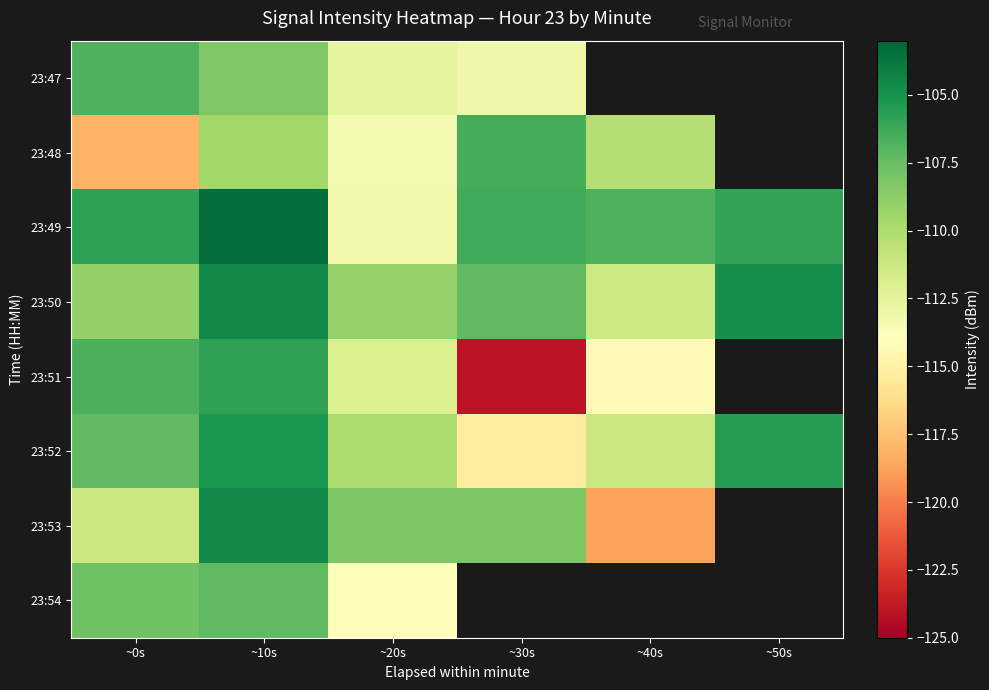

What is the difference between the second highest and second lowest values in the 23:48 series?

6.9